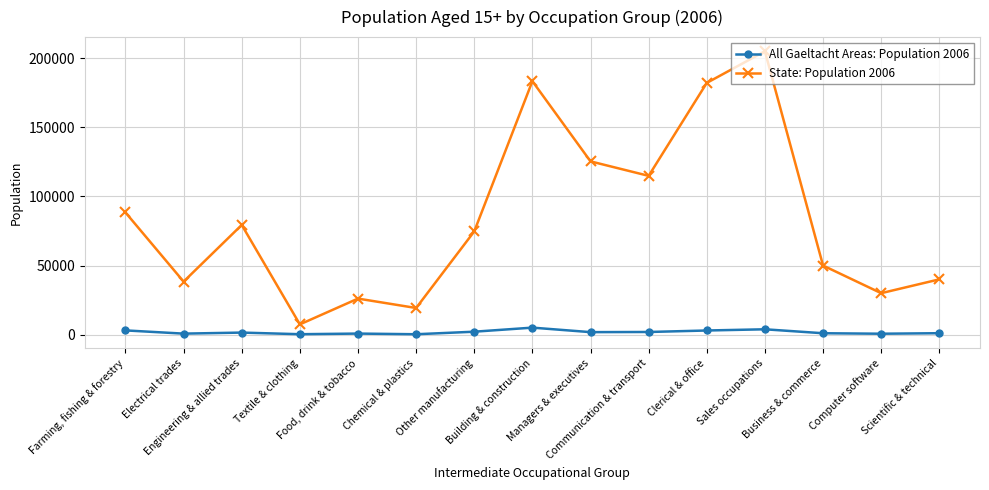

What is the label of the 1st point from the right?

Scientific & technical